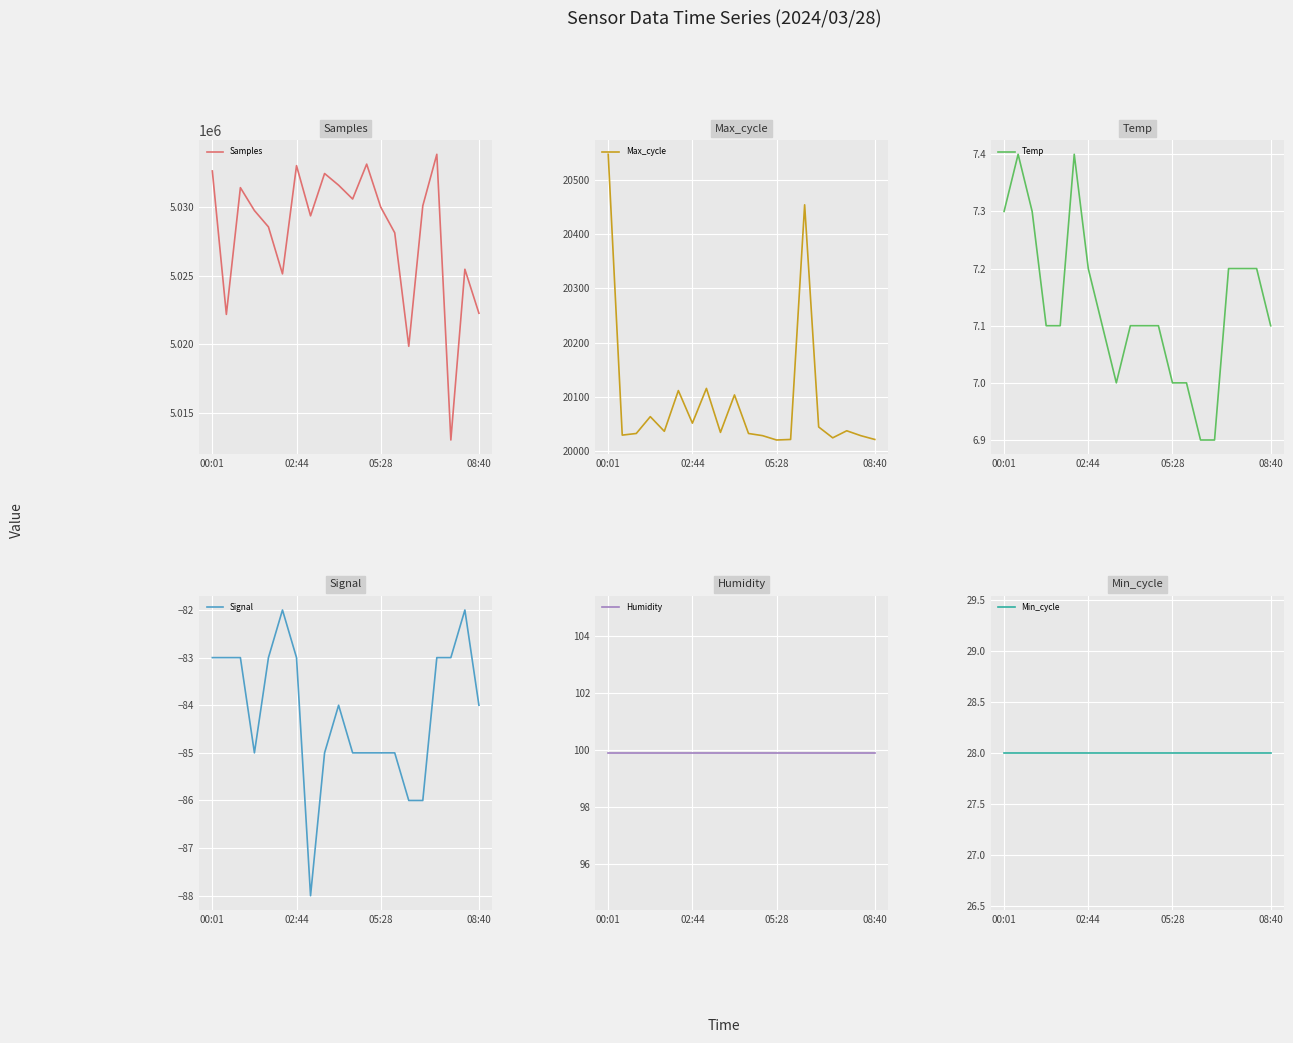

Where is Samples nearest to the value 5023436?

08:40